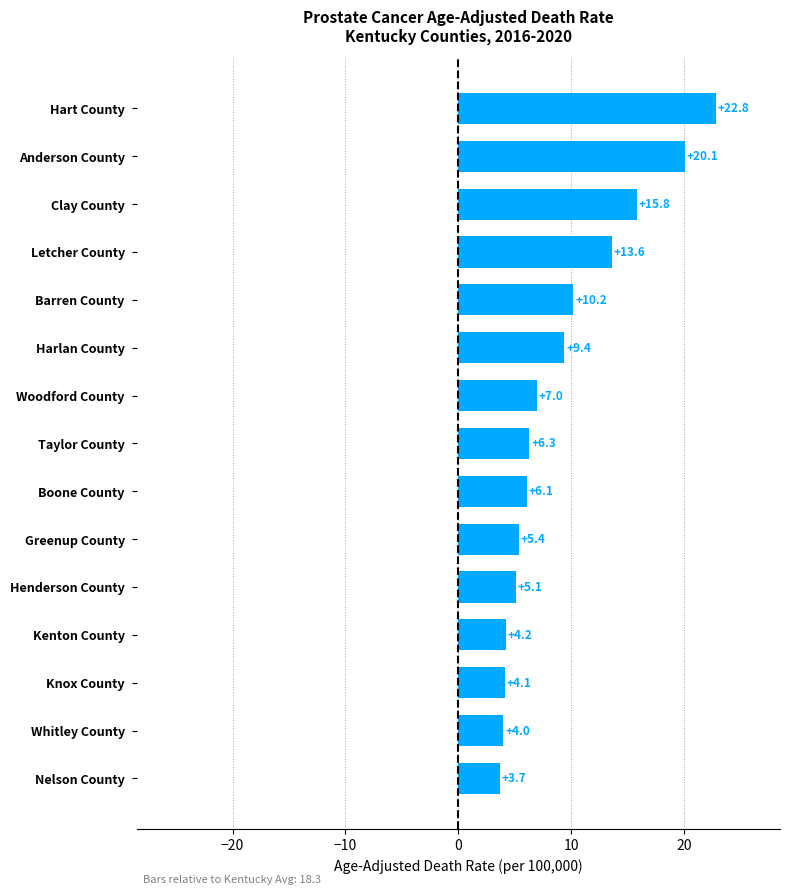

The chart shows a value of 15.8 at Clay County. True or false?

True